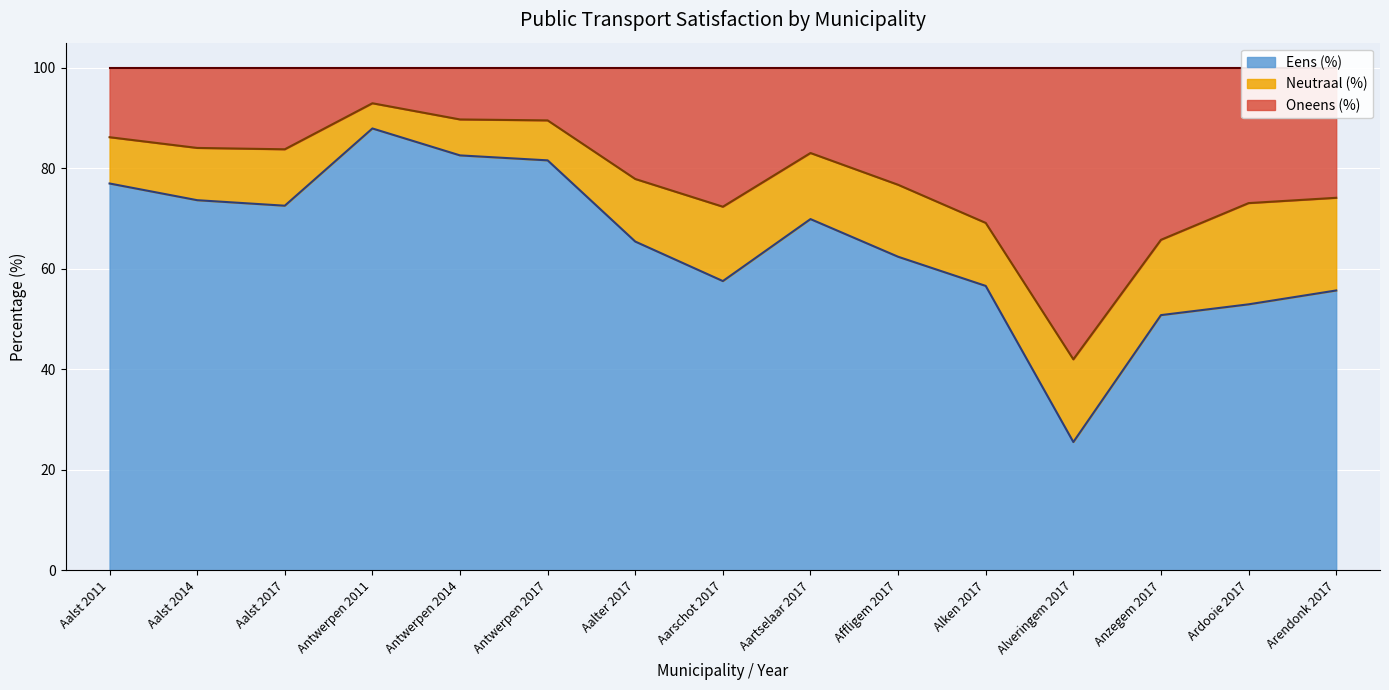

What is the value of the Eens (%) point at the 11th from the left?

56.6